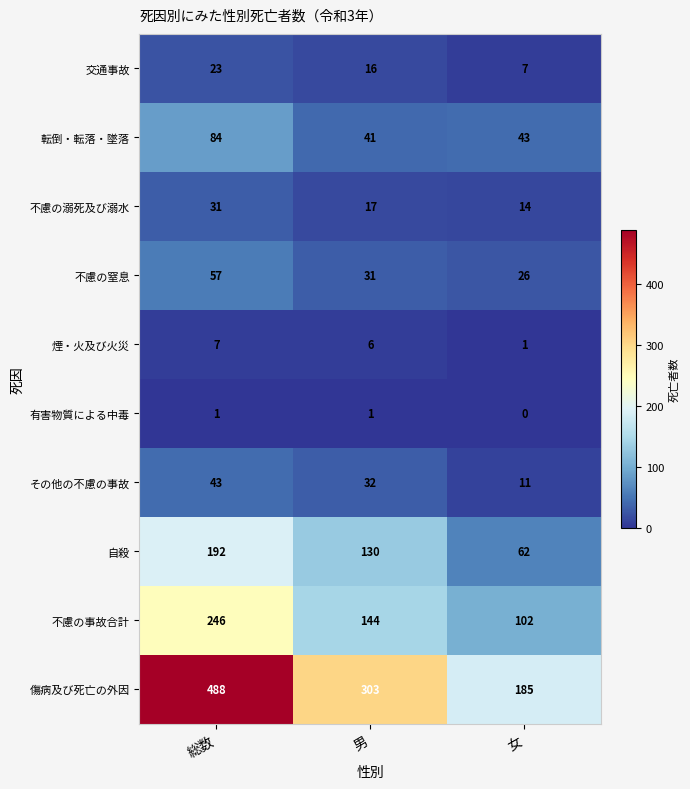

Which series changed the most between 男 and 女?

傷病及び死亡の外因